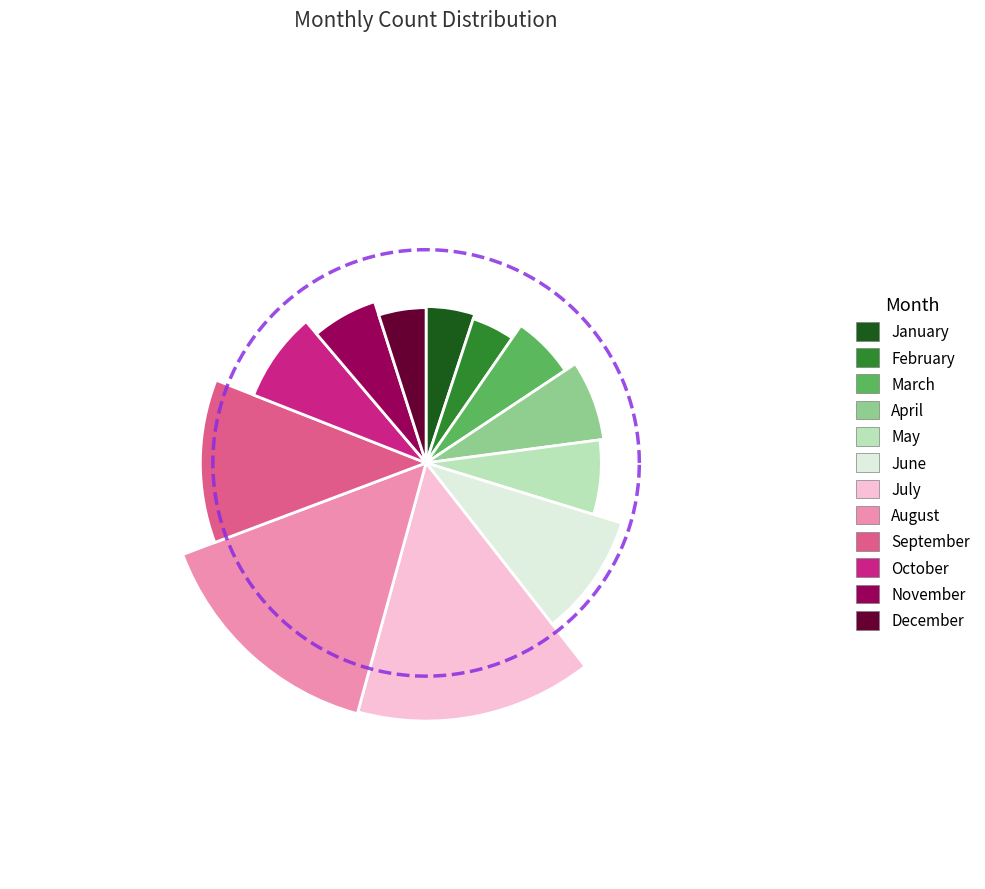

To the nearest percent, what is the average slice percentage?

8%